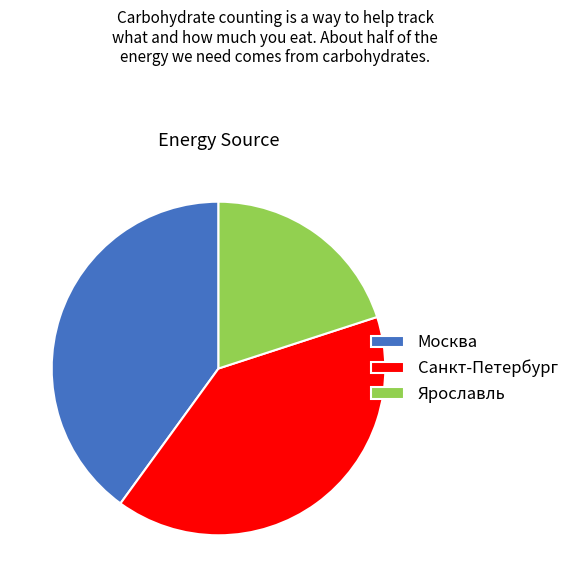

Is it true that Санкт-Петербург is 51% of the pie?

False